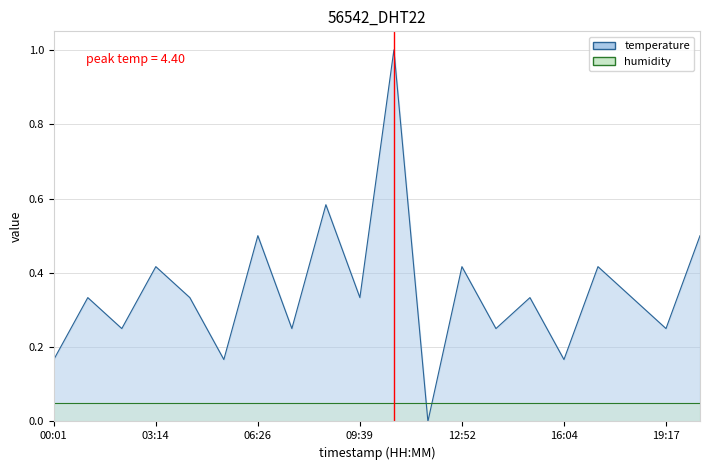

Reading left to right, extract all data points from this chart.

0.2	0.3	0.2	0.4	0.3	0.2	0.5	0.2	0.6	0.3	1.0	0.0	0.4	0.2	0.3	0.2	0.4	0.3	0.2	0.5